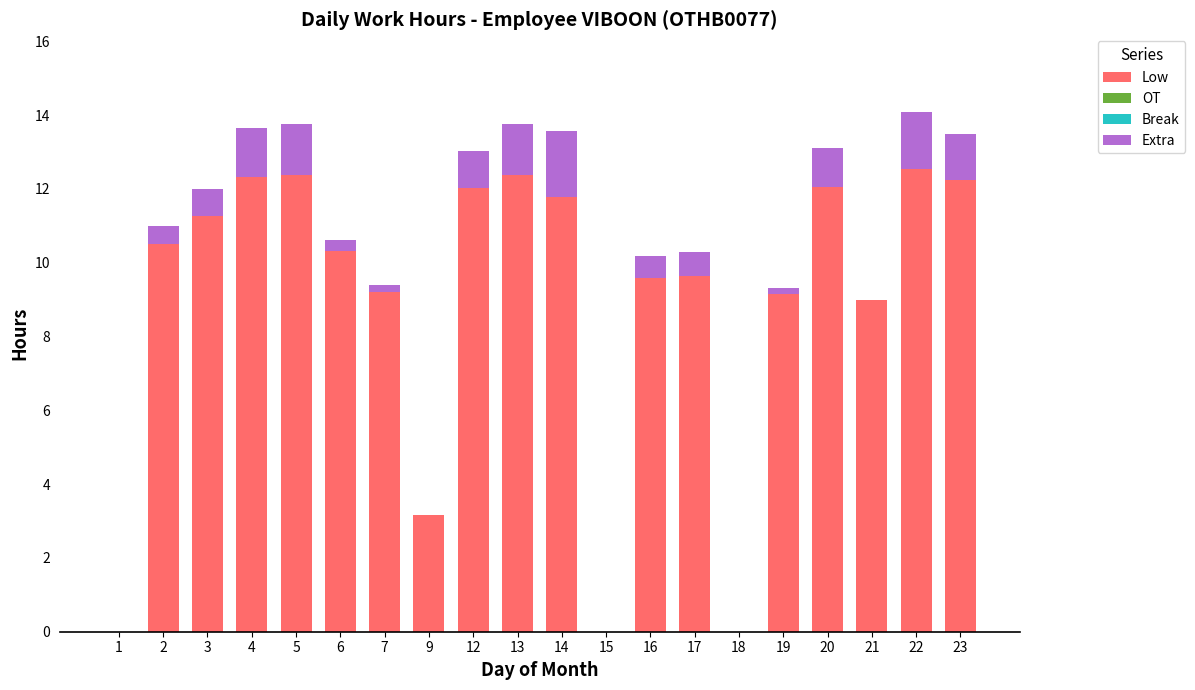

The value of Low at 23 is 16.6. True or false?

False